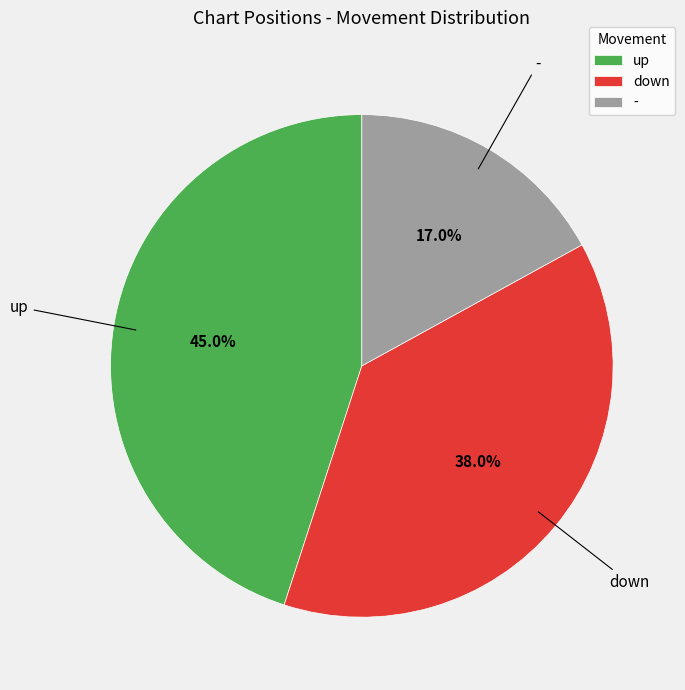

Is there any slice that represents more than half of the pie?

No